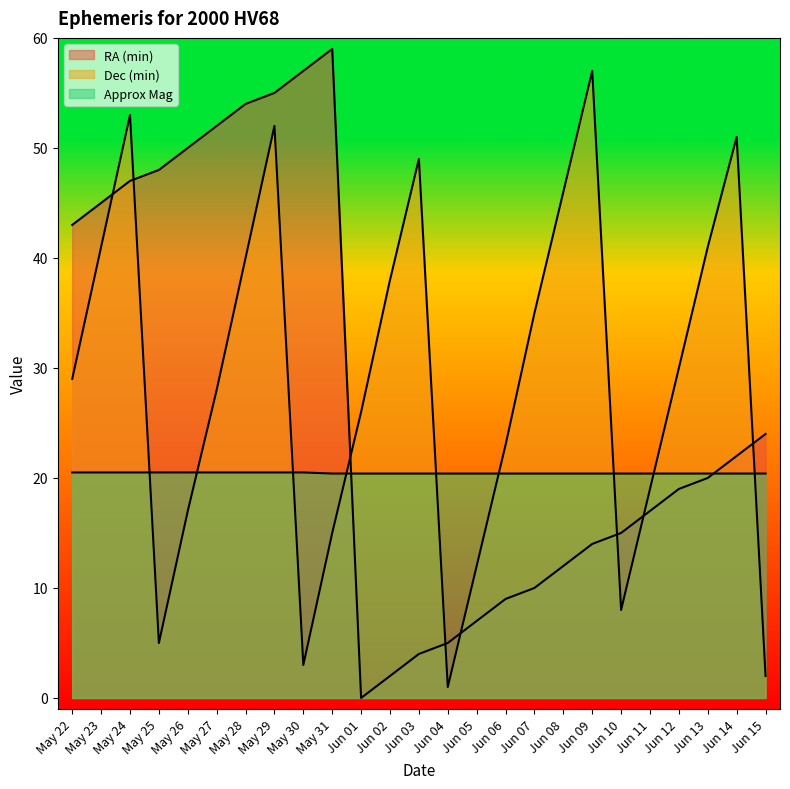

What is the spread (max minus min) of values at Jun 04?

19.4